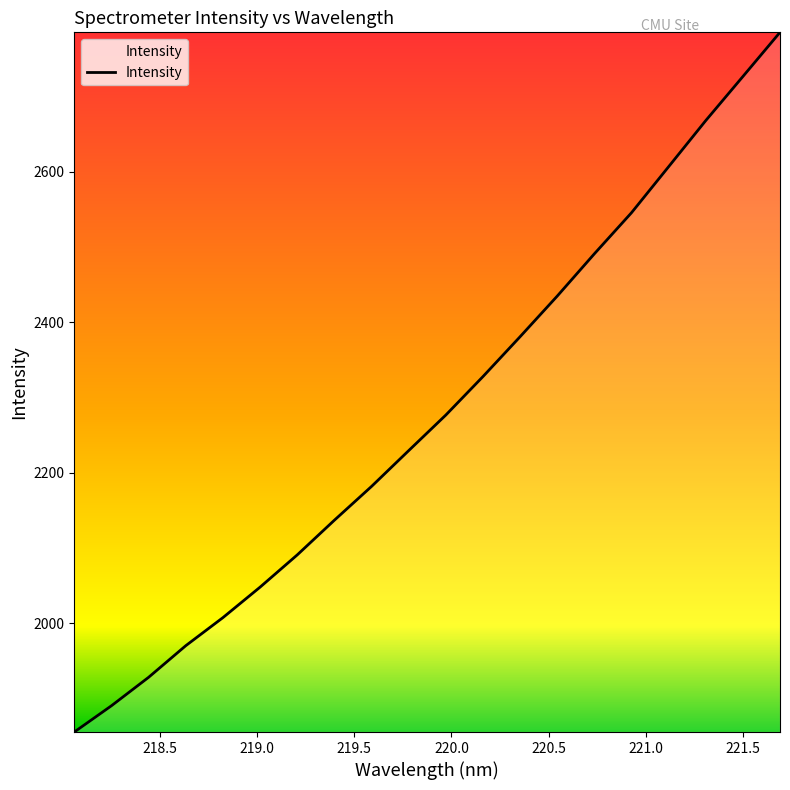

What is the maximum value shown in the chart?

2785.1